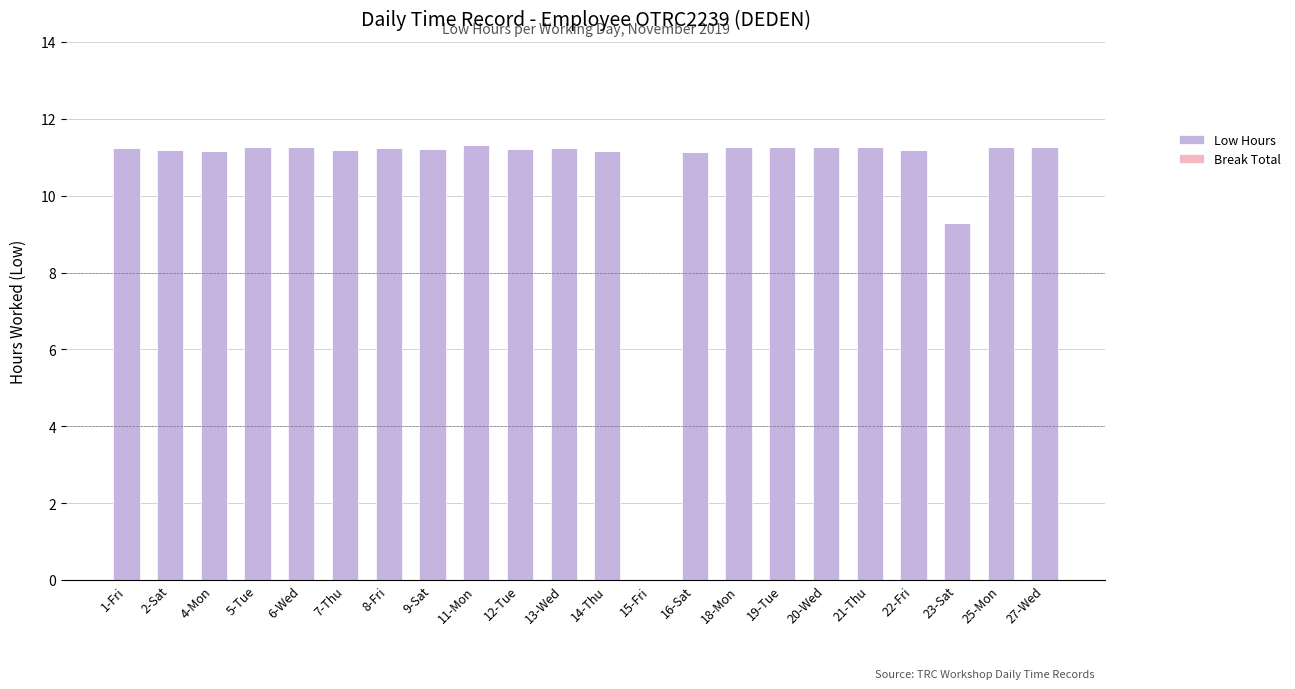

At which label does the data first exceed 11?

1-Fri